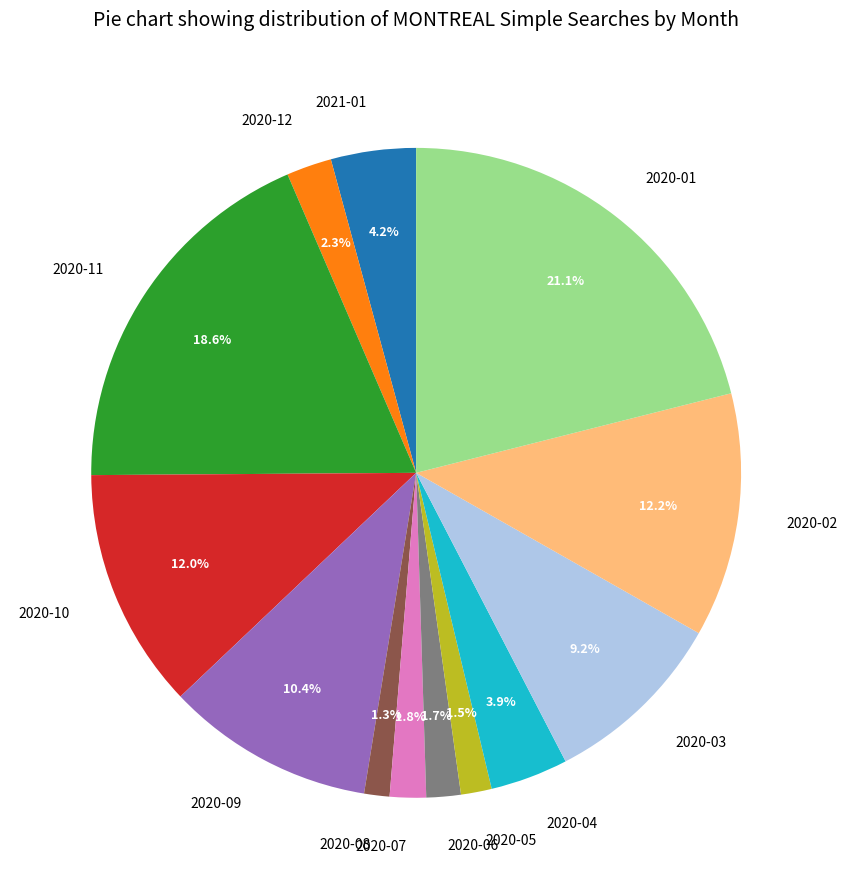

How much of the chart is everything except 2020-09?

89.6%